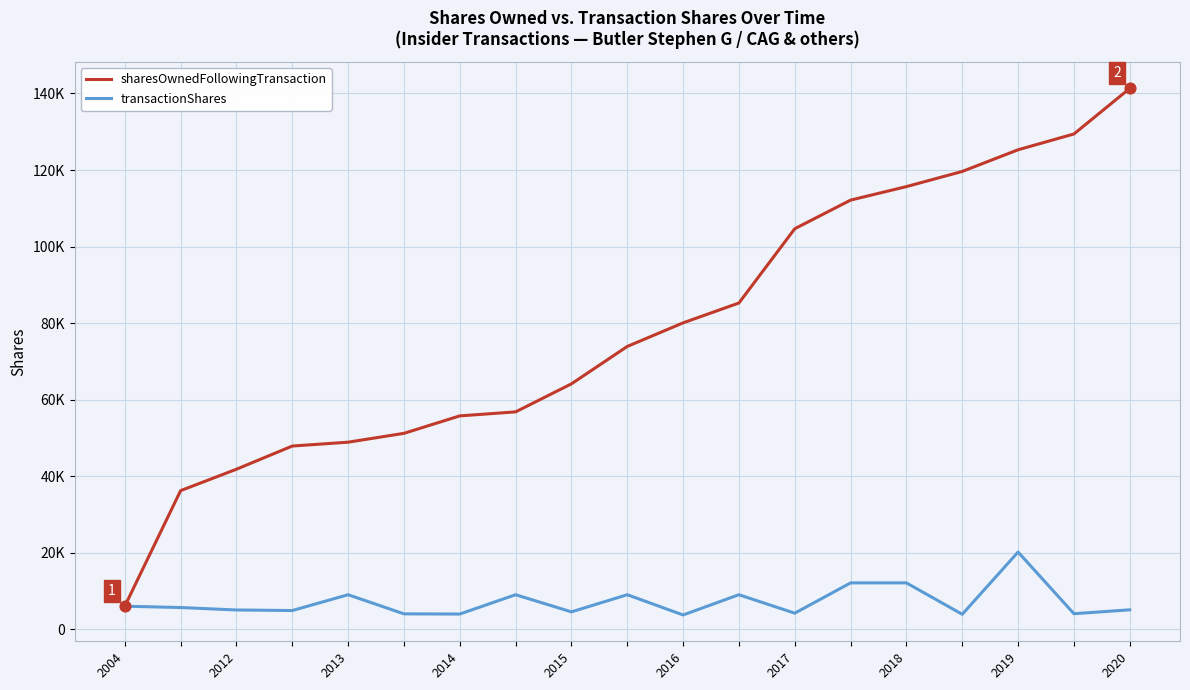

At how many categories does at least one series exceed 118709?

4